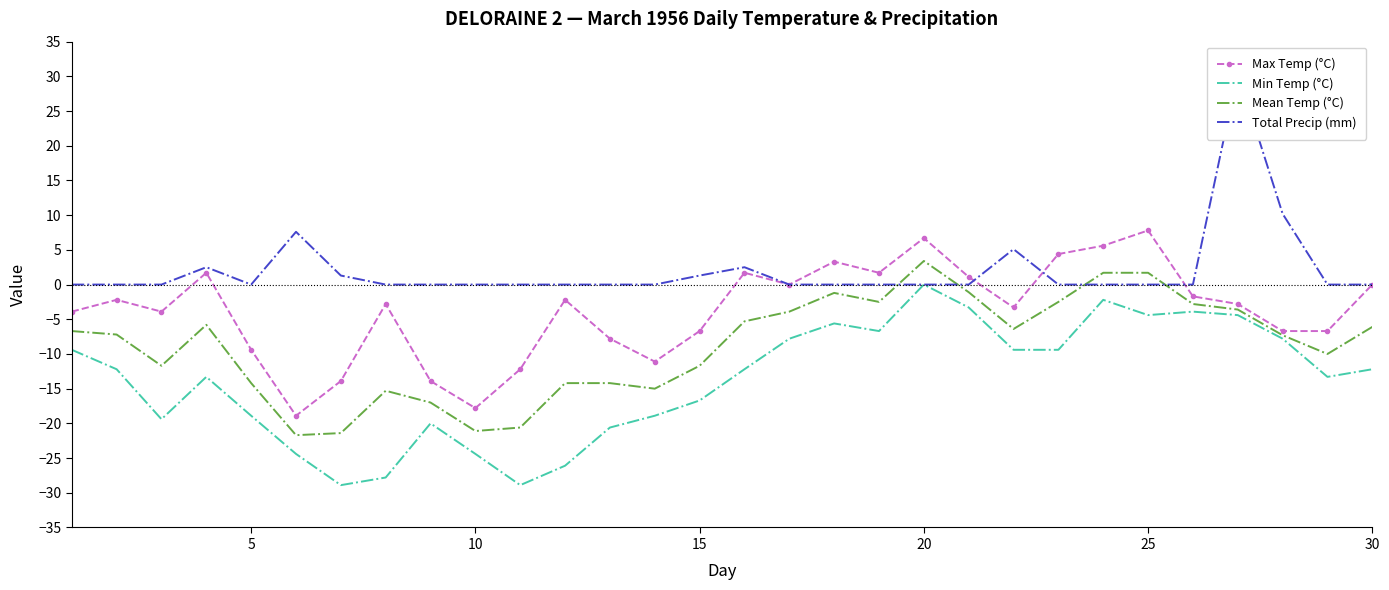

What is the highest value of the Mean Temp (°C) series?

3.4